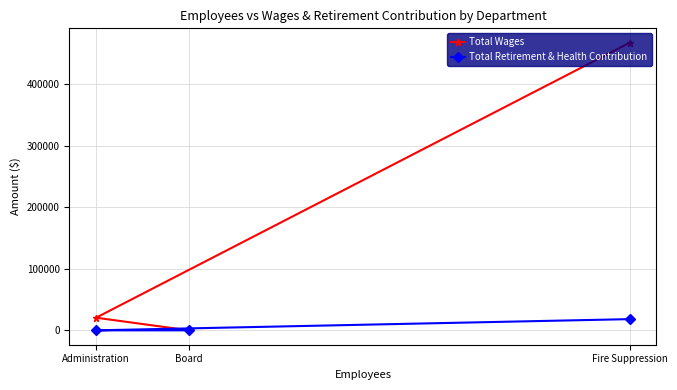

Count the Total Retirement & Health Contribution values in the range 0 to 18223.

3